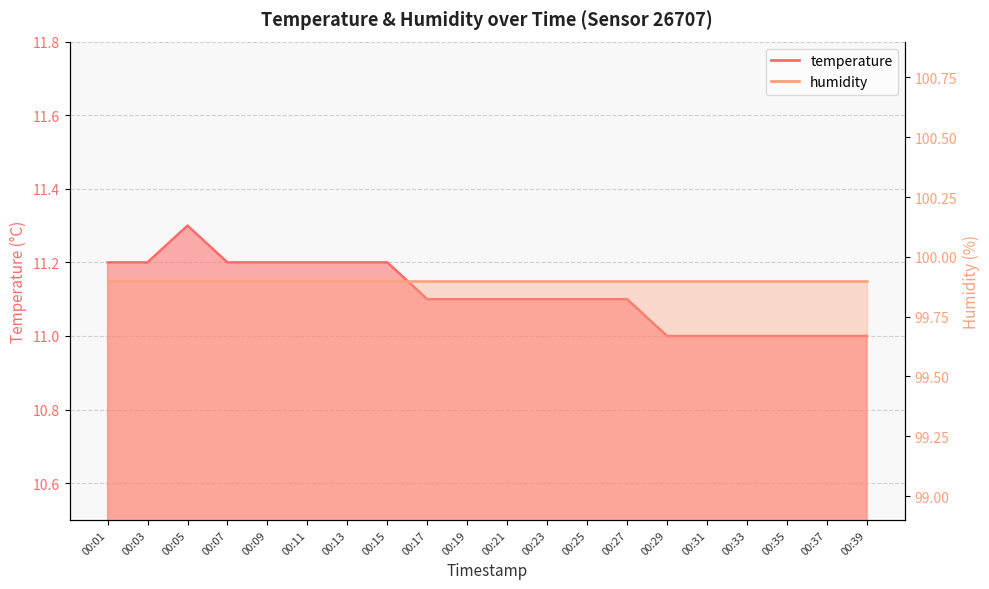

Rank the categories by value from highest to lowest.

00:05, 00:01, 00:03, 00:07, 00:09, 00:11, 00:13, 00:15, 00:17, 00:19, 00:21, 00:23, 00:25, 00:27, 00:29, 00:31, 00:33, 00:35, 00:37, 00:39